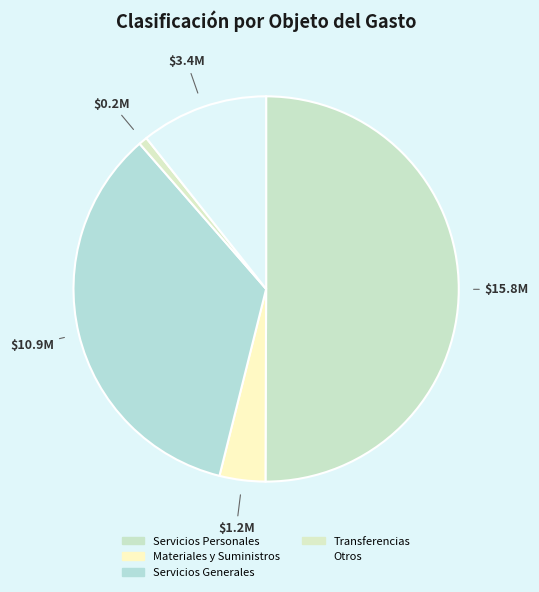

Is Servicios Personales the majority of the pie?

Yes